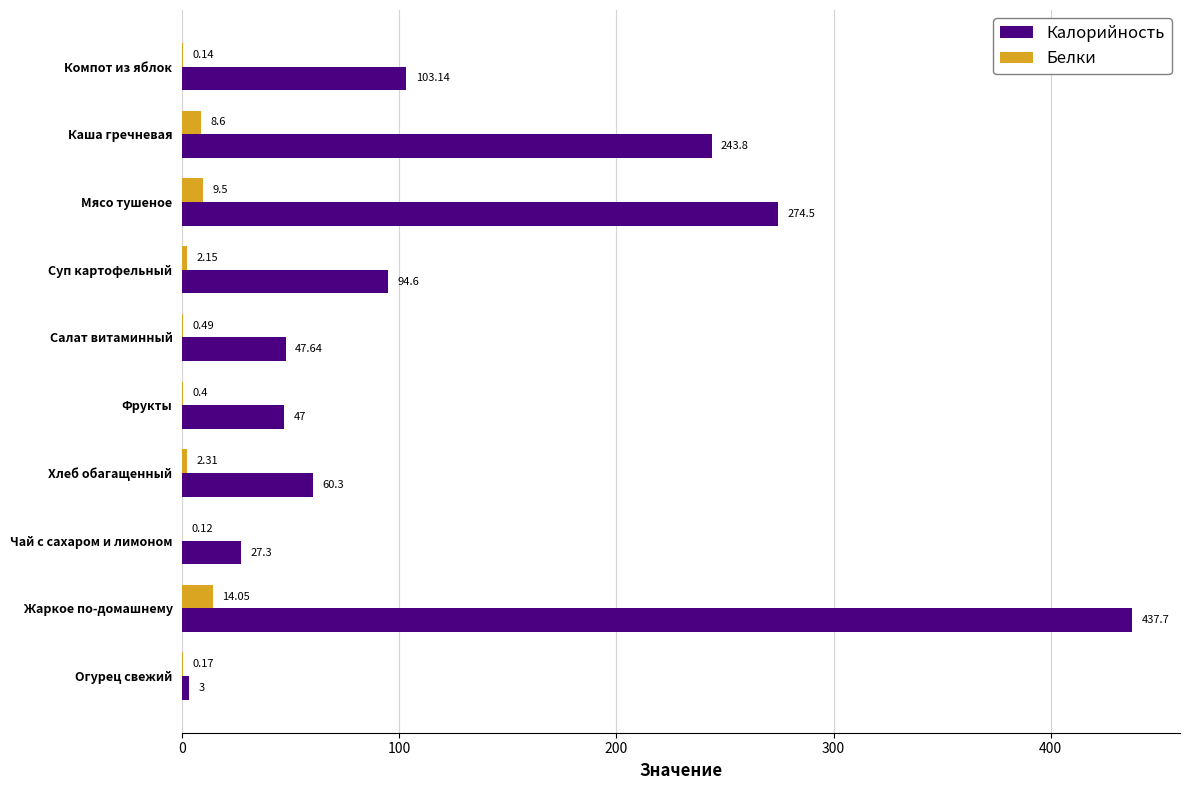

Between Жаркое по-домашнему and Фрукты, which series saw the biggest shift?

Калорийность